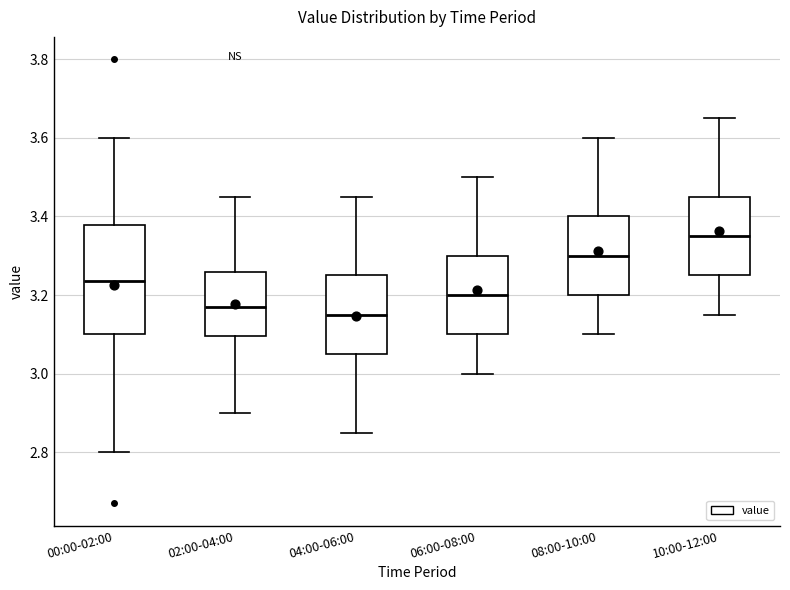

Which box has the highest median line?

10:00-12:00